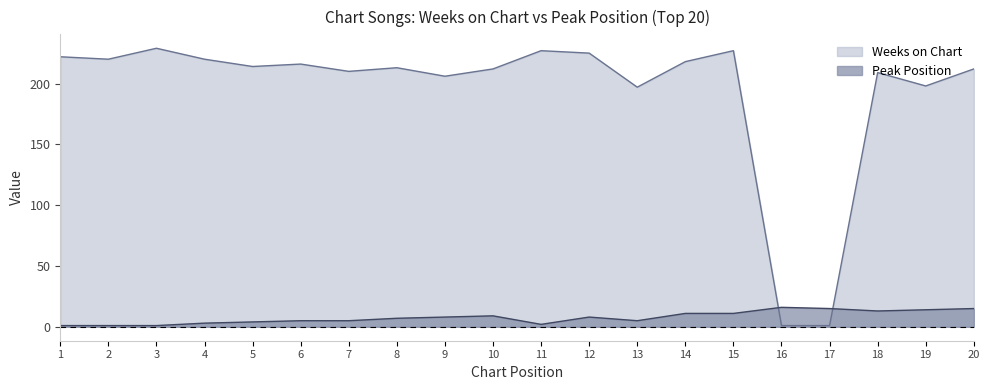

Reading left to right, list all the values displayed in this chart.

Weeks on Chart: 1=222	2=220	3=229	4=220	5=214	6=216	7=210	8=213	9=206	10=212	11=227	12=225	13=197	14=218	15=227	16=1	17=1	18=209	19=198	20=212
Peak Position: 1=1	2=1	3=1	4=3	5=4	6=5	7=5	8=7	9=8	10=9	11=2	12=8	13=5	14=11	15=11	16=16	17=15	18=13	19=14	20=15